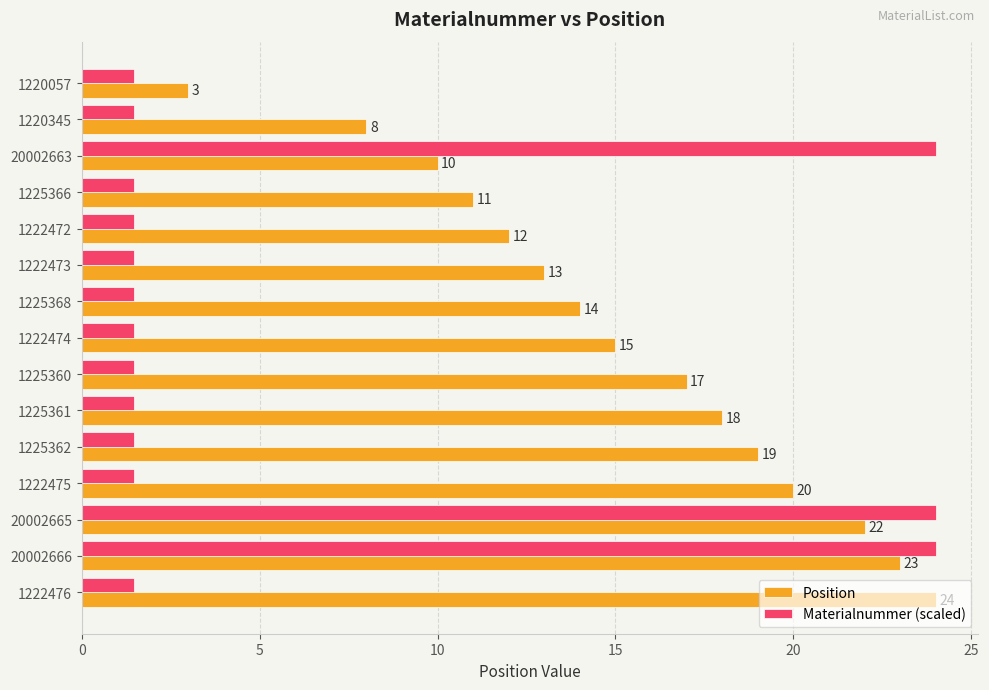

What is the greatest value displayed?

24.0